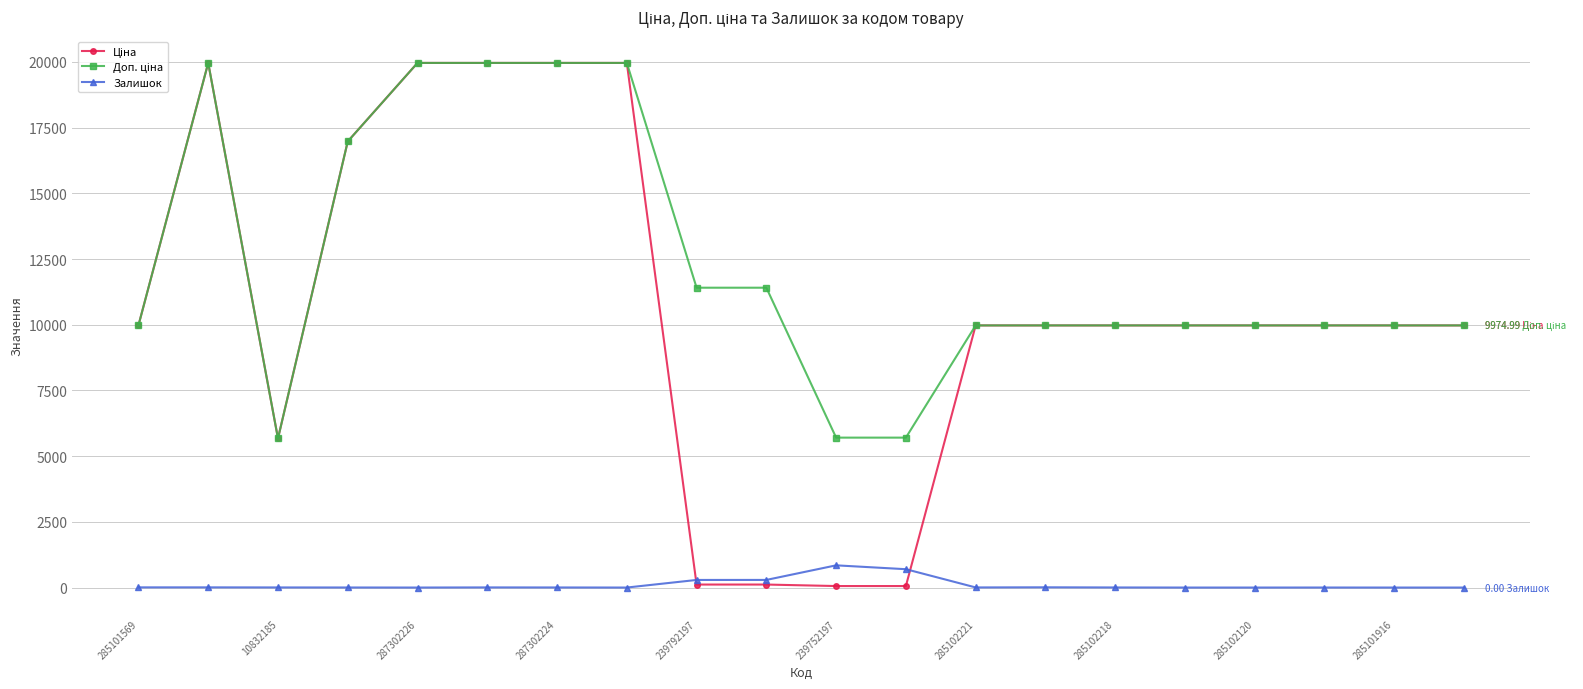

At how many categories does at least one series exceed 15600?

6